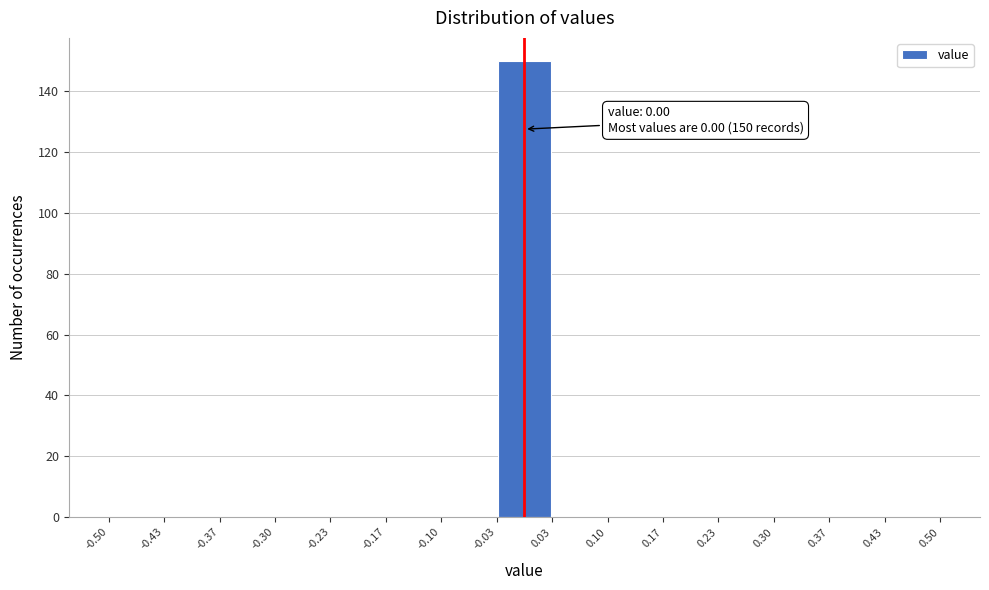

Which range on the x-axis has the tallest bar?

-0.03 to 0.03